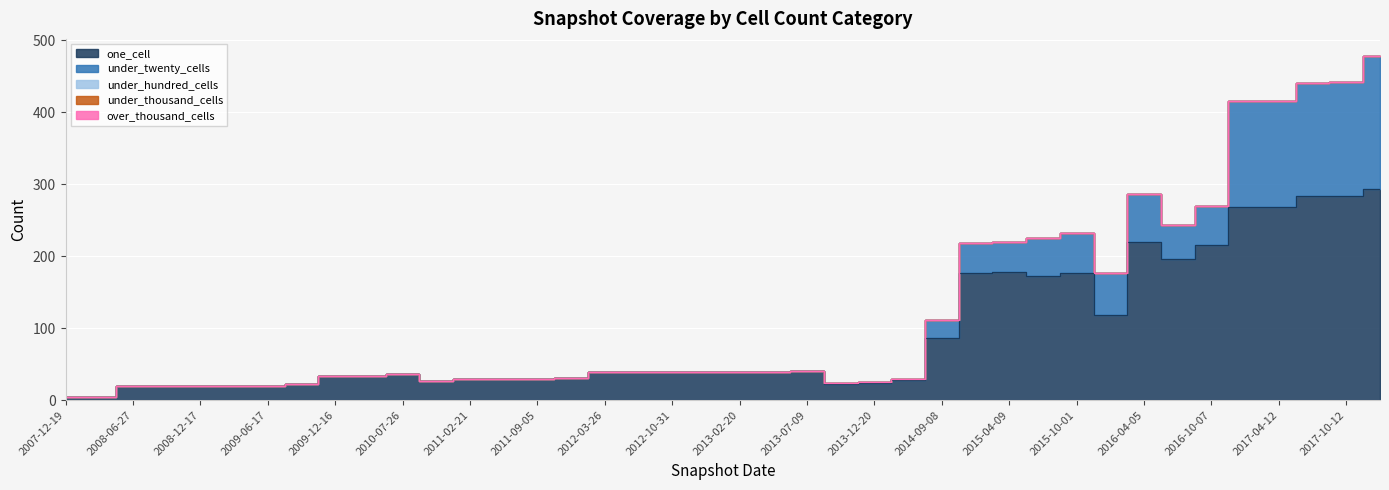

What position from the right is 2008-04-01?

39